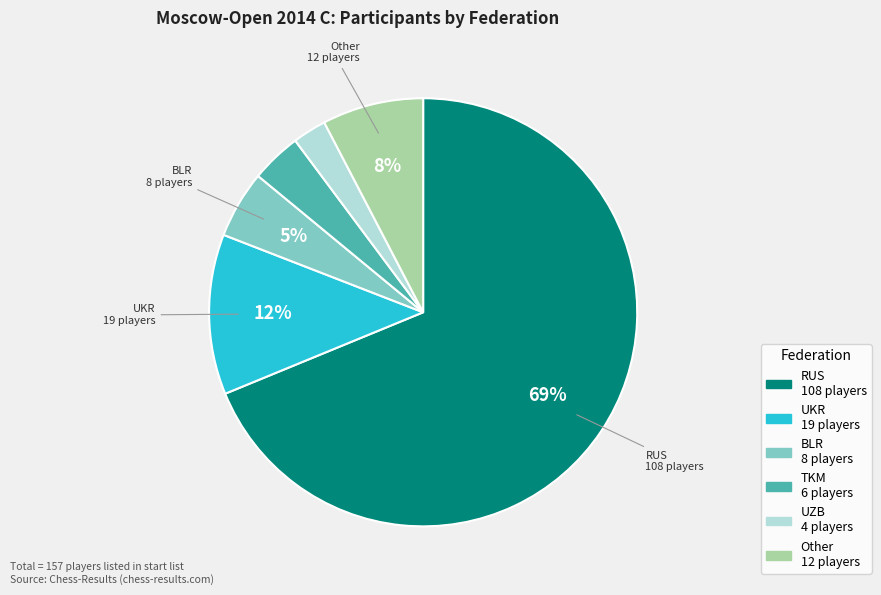

To the nearest percent, what is the average slice percentage?

17%